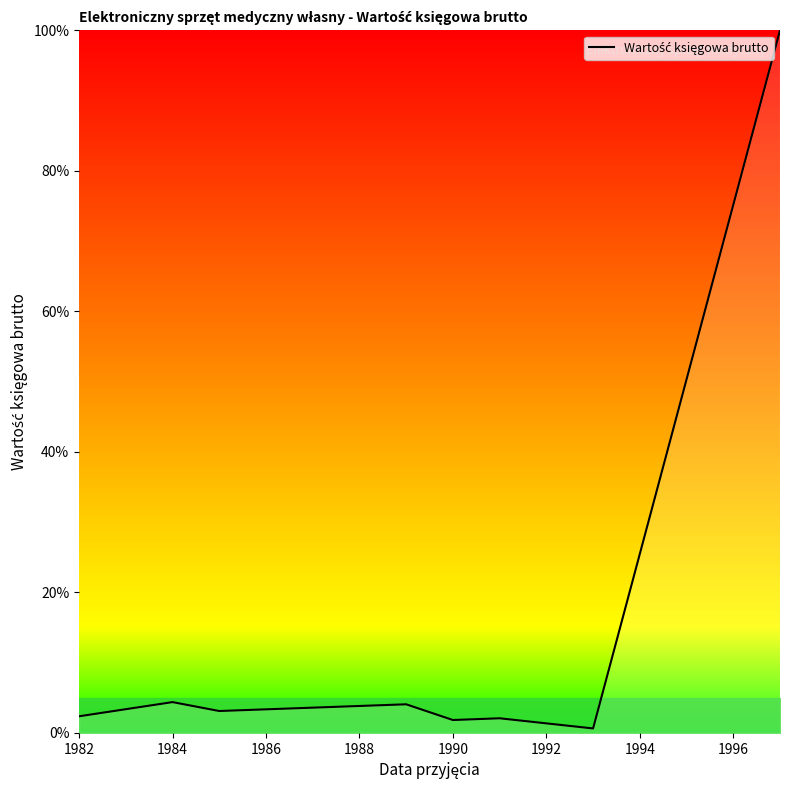

What is the difference between the maximum and minimum values?

99.4